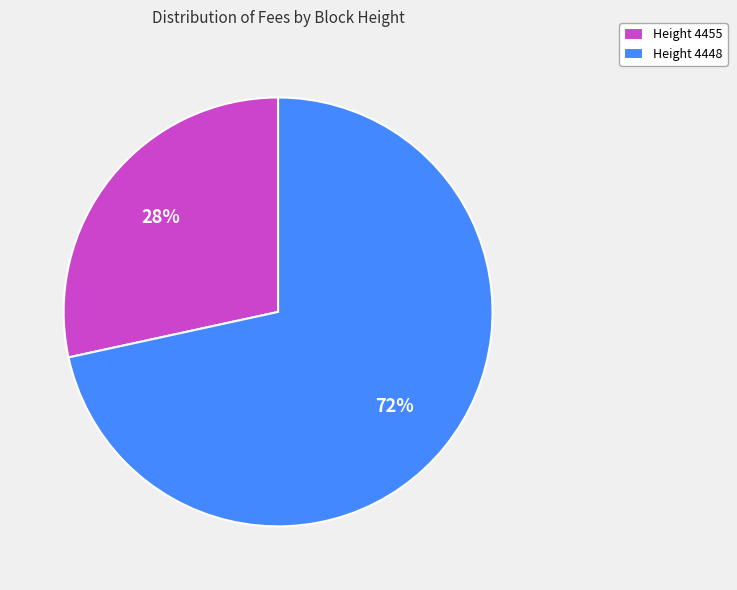

Count the number of slices in the pie.

2